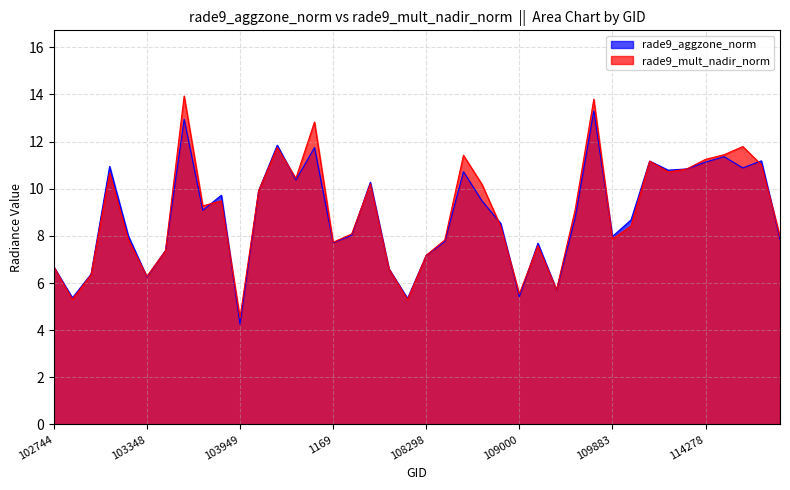

Which series ends up on top after the final intersection of rade9_mult_nadir_norm and rade9_aggzone_norm?

rade9_mult_nadir_norm